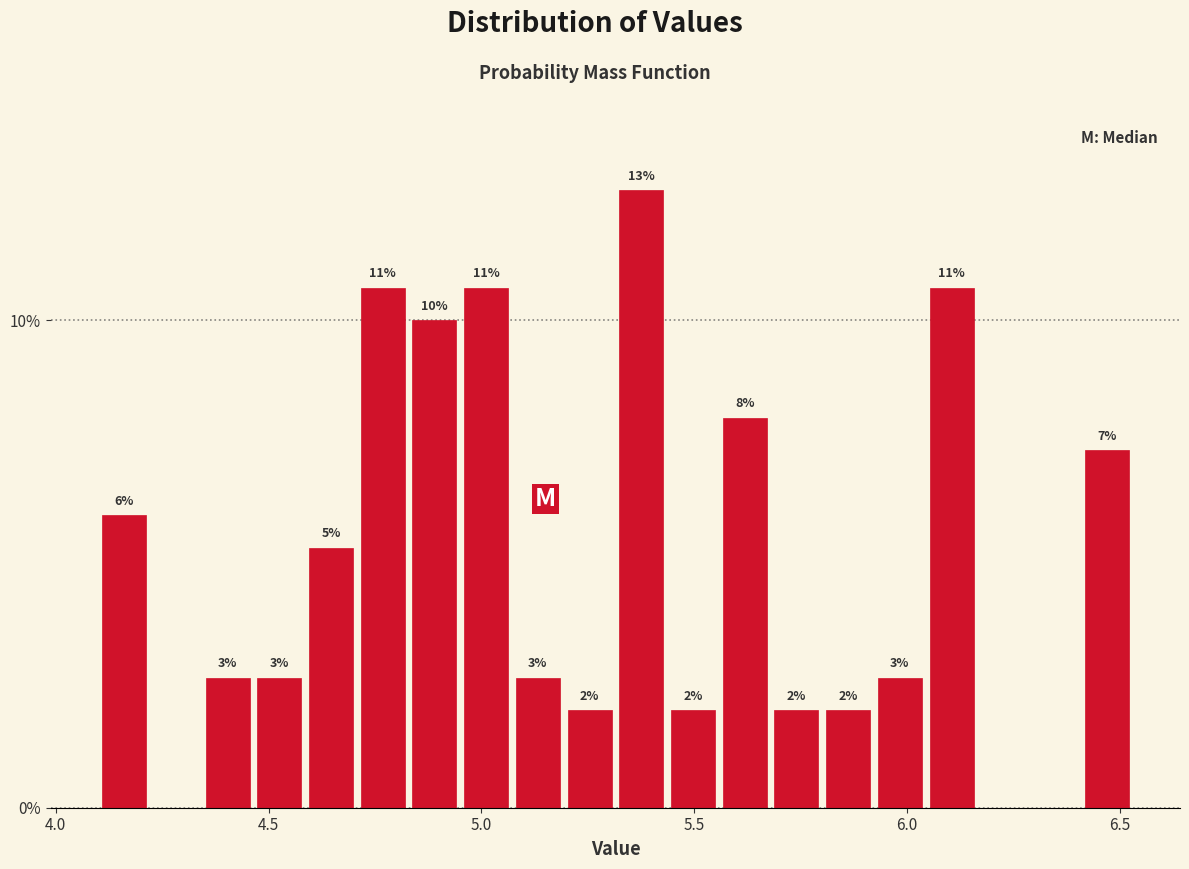

Read against the x-axis, roughly where is the centre of the tallest bar?

5.40